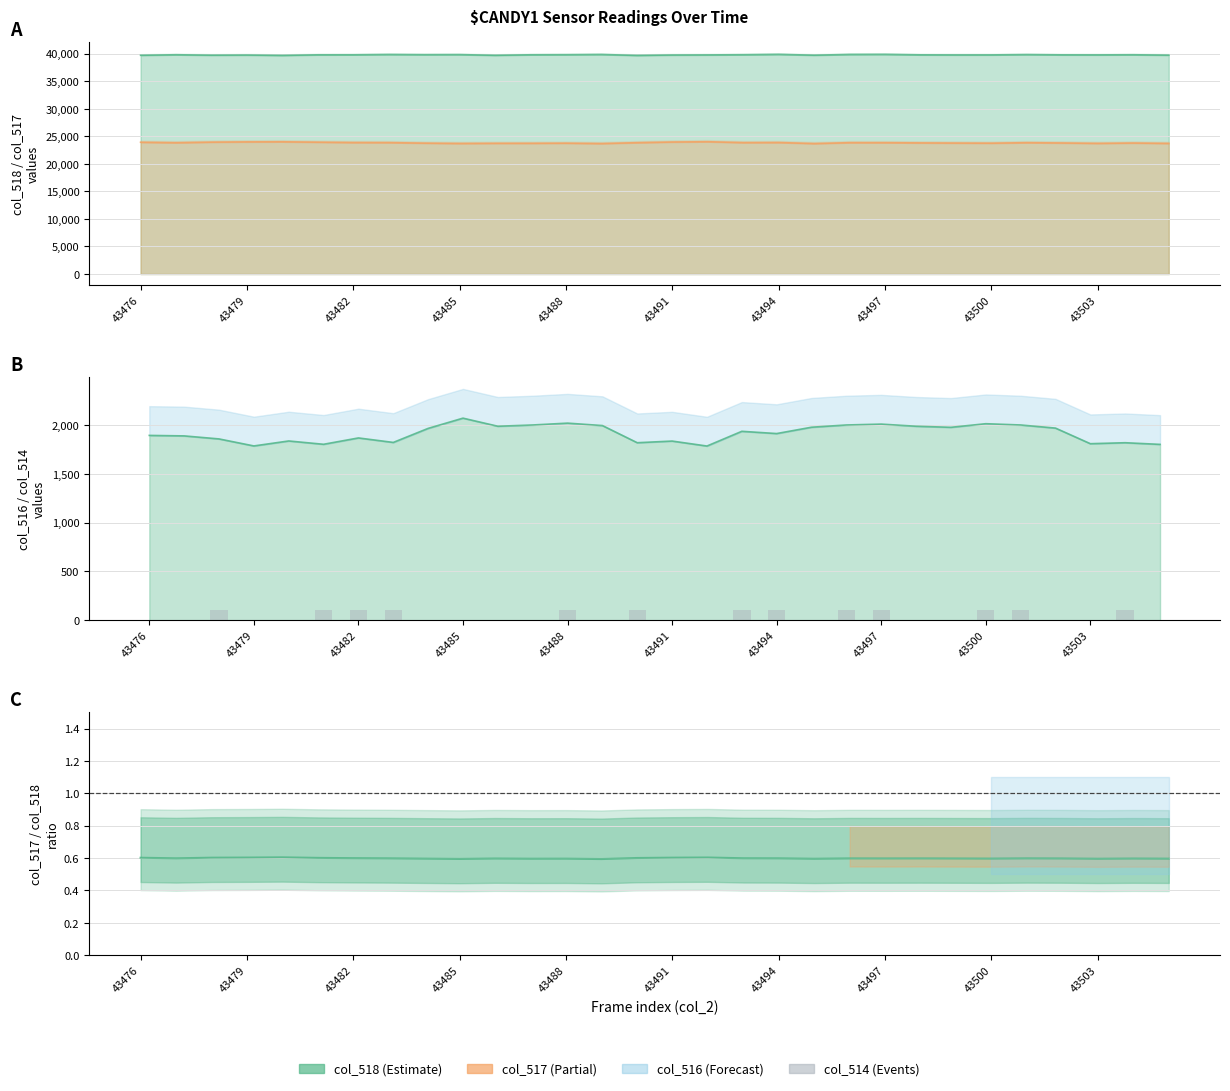

Reading left to right, list all the values displayed in this chart.

0	0	100	0	0	100	100	100	0	0	0	0	100	0	100	0	0	100	100	0	100	100	0	0	100	100	0	0	100	0